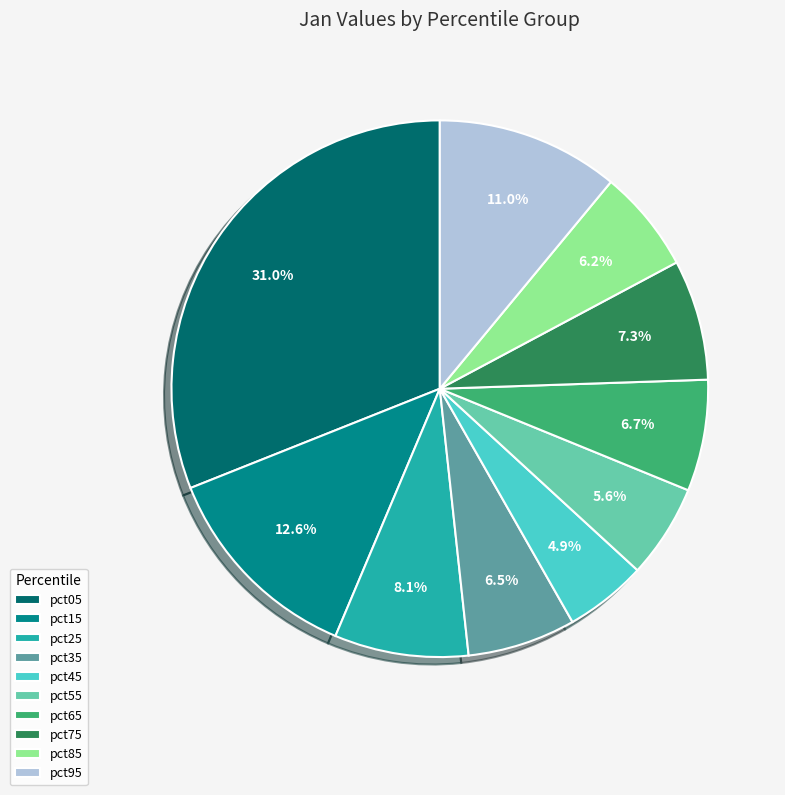

Which category has the smallest portion of the pie?

pct45